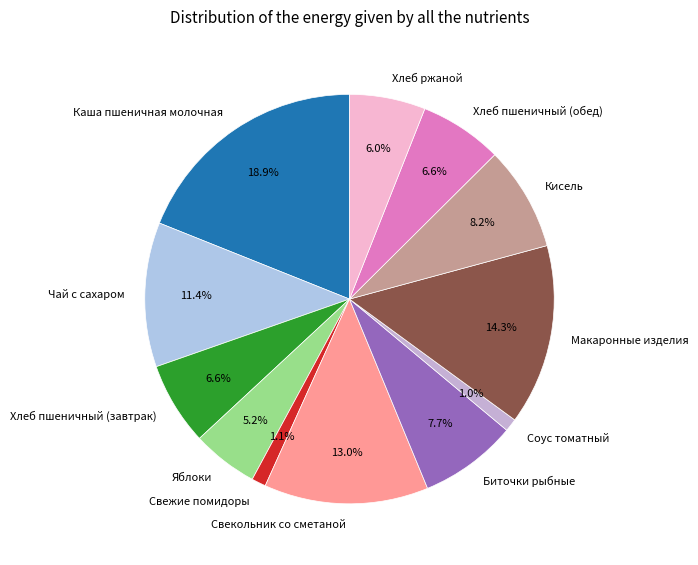

What percentage do Макаронные изделия and Яблоки together represent?

19.5%